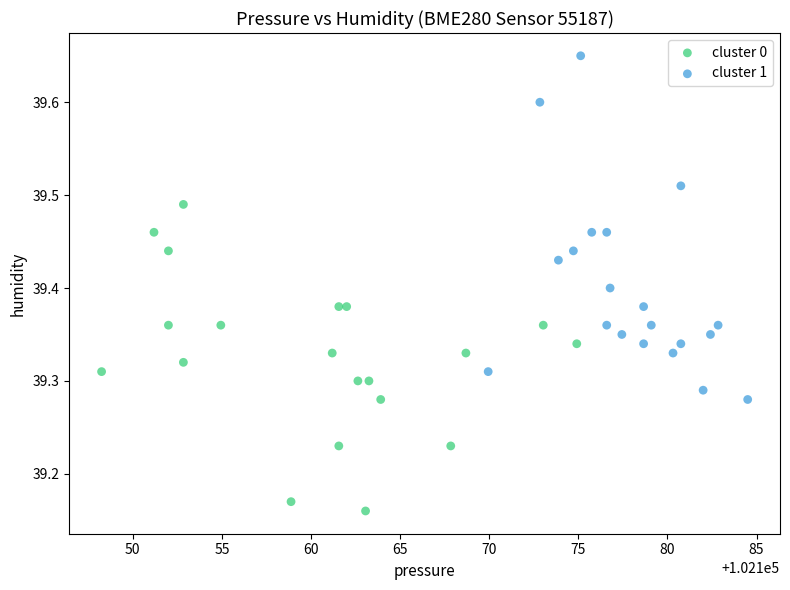

Which series contains the highest Y value?

cluster 1